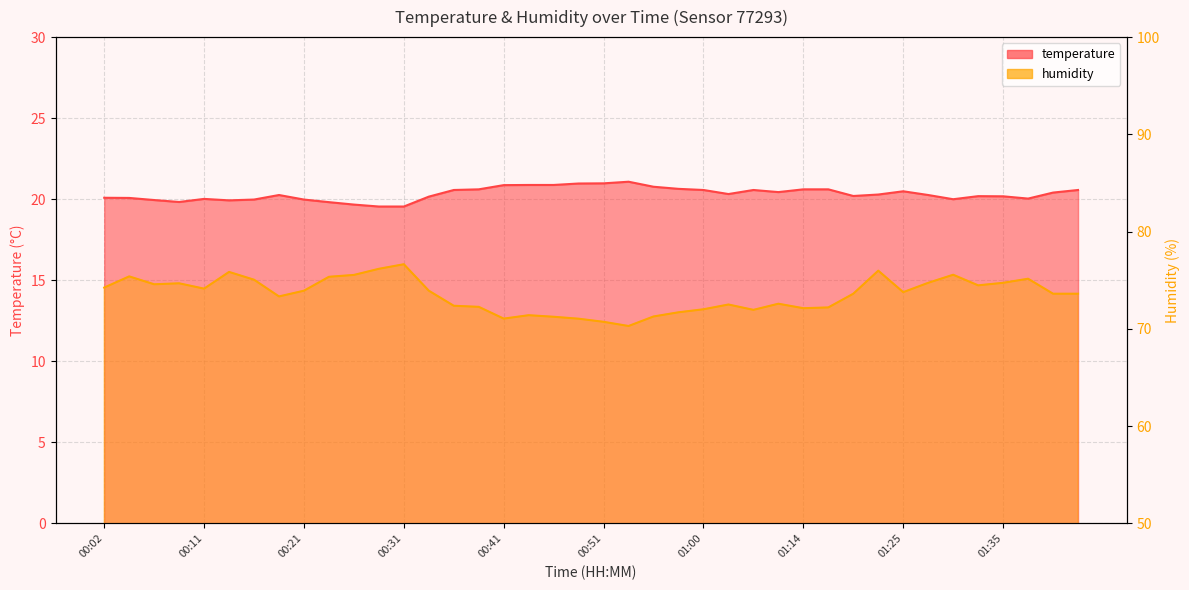

True or false: temperature and humidity cross at least once.

False